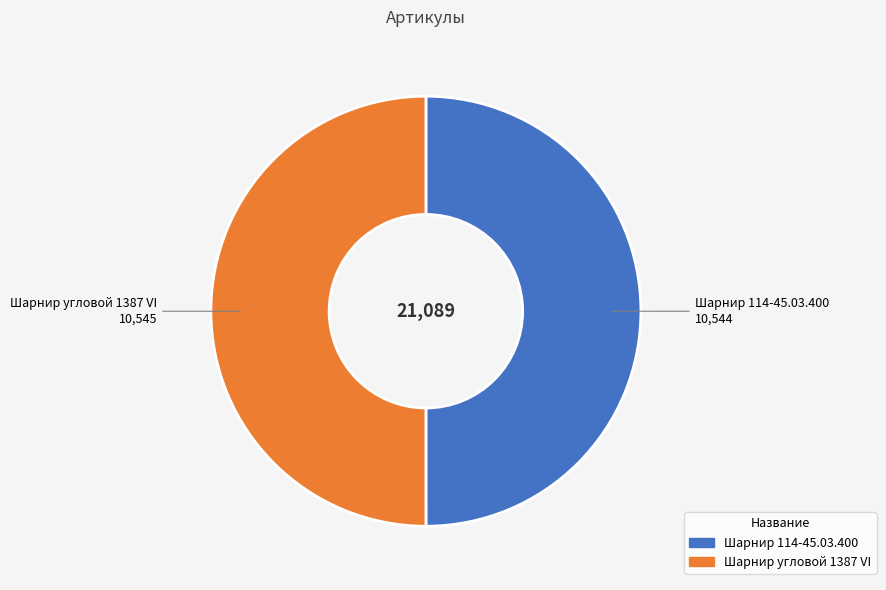

Combined, do Шарнир 114-45.03.400 and Шарнир угловой 1387 VI account for over 50%?

Yes